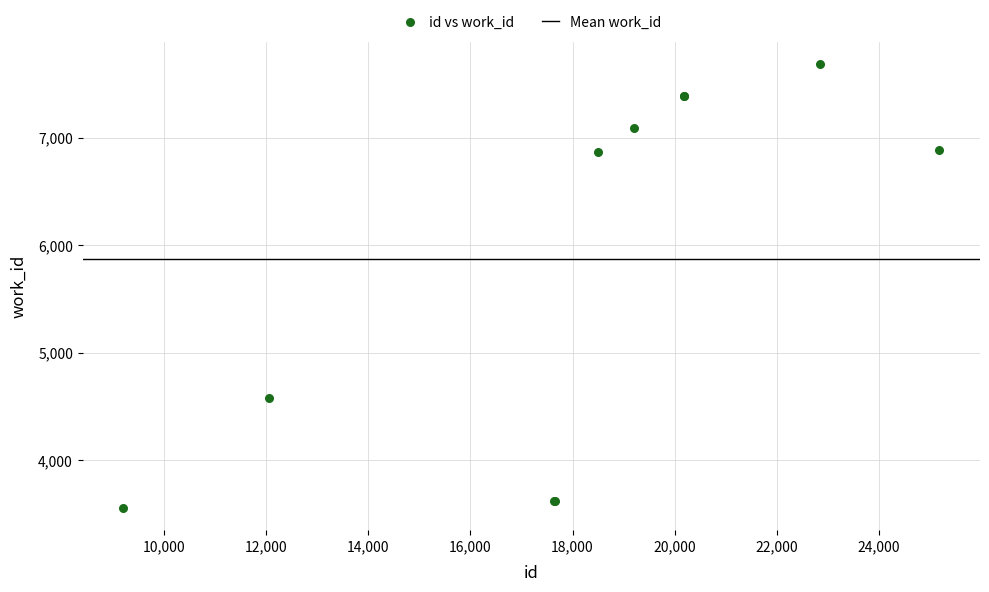

What Y value in the scatter plot is closest to 5622?

4582